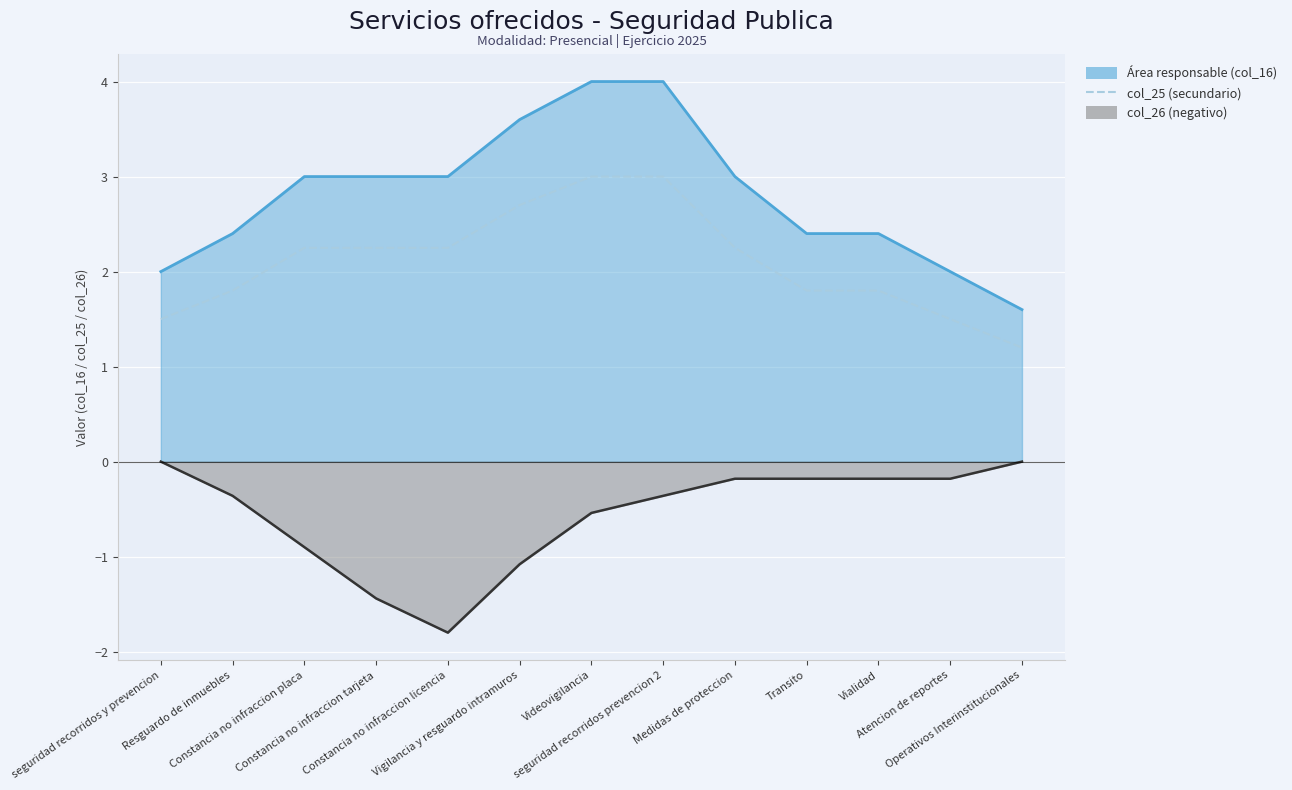

Count the number of categories in the chart.

13